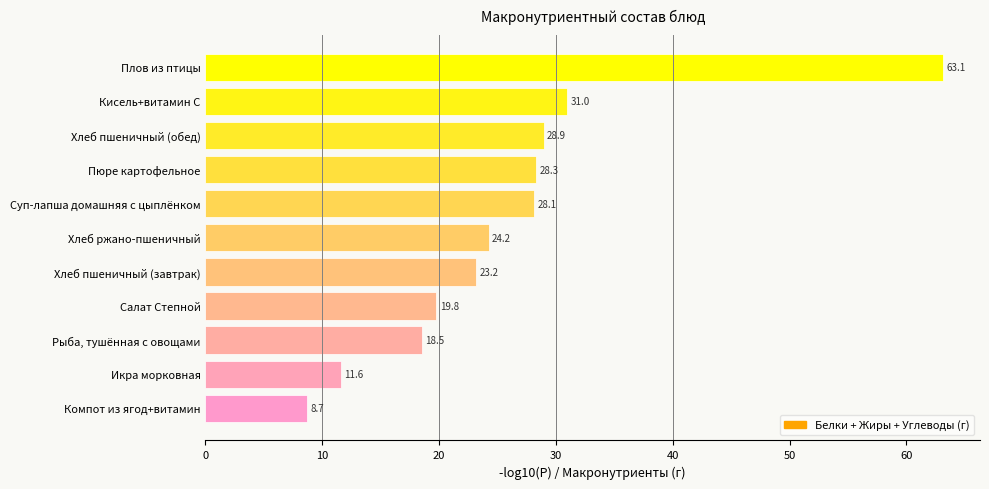

The chart shows a value of 8.7 at Компот из ягод+витамин. True or false?

True